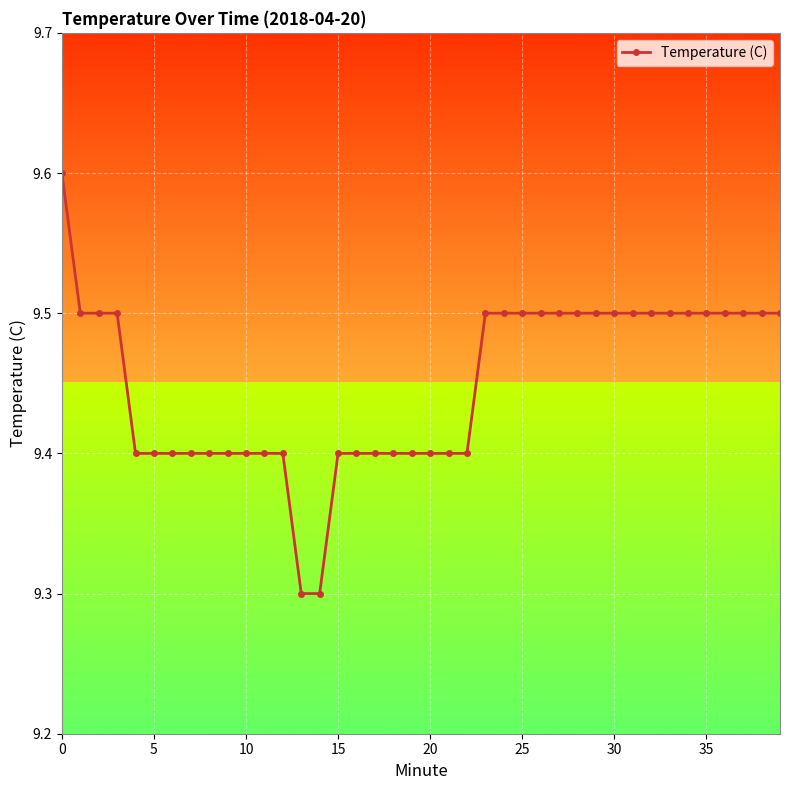

Which has a higher value, 37 or 35?

37